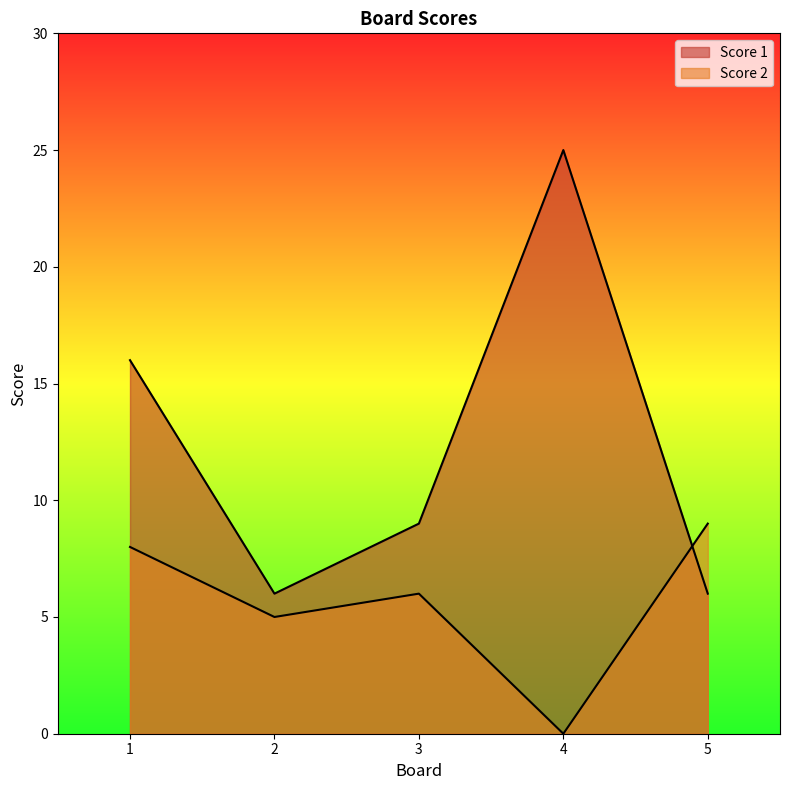

Where is Score 1 nearest to the value 15?

1